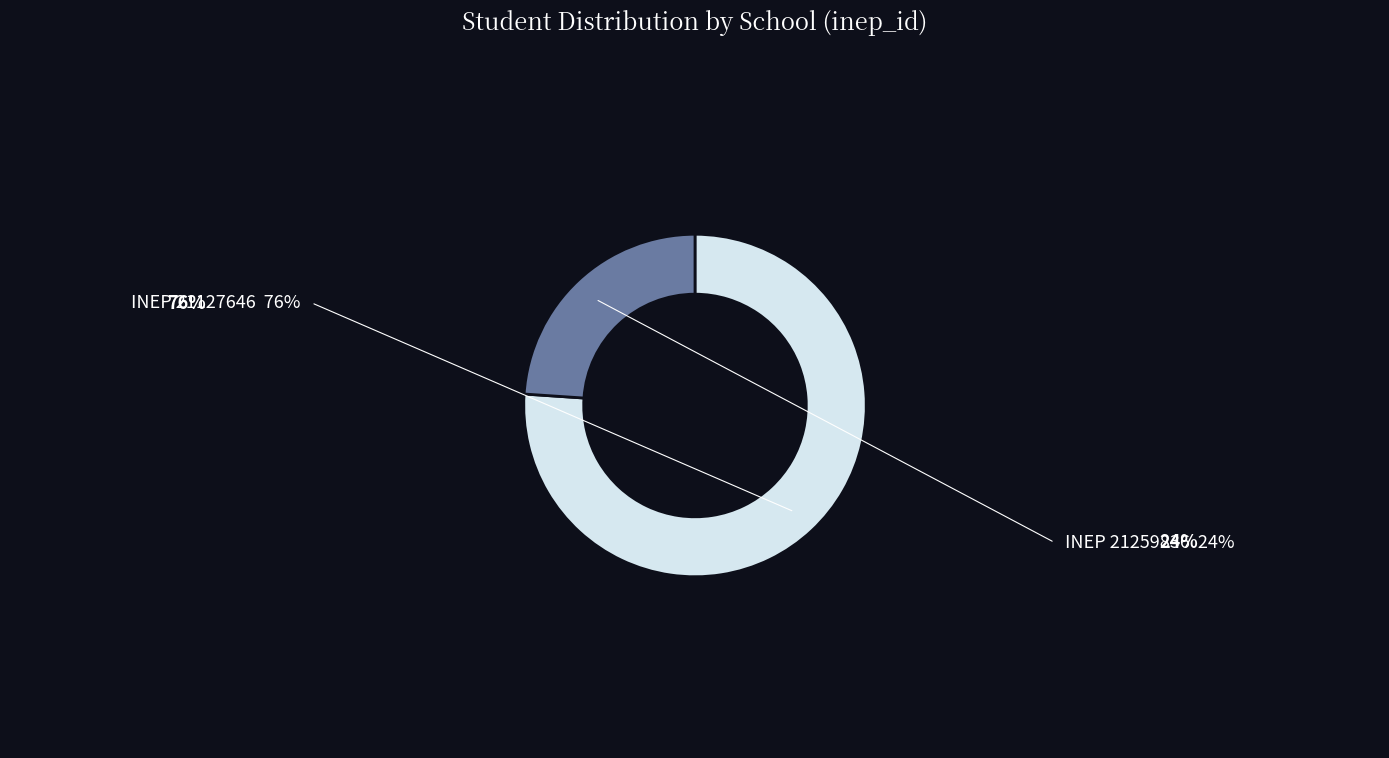

Does any single category account for the majority?

Yes